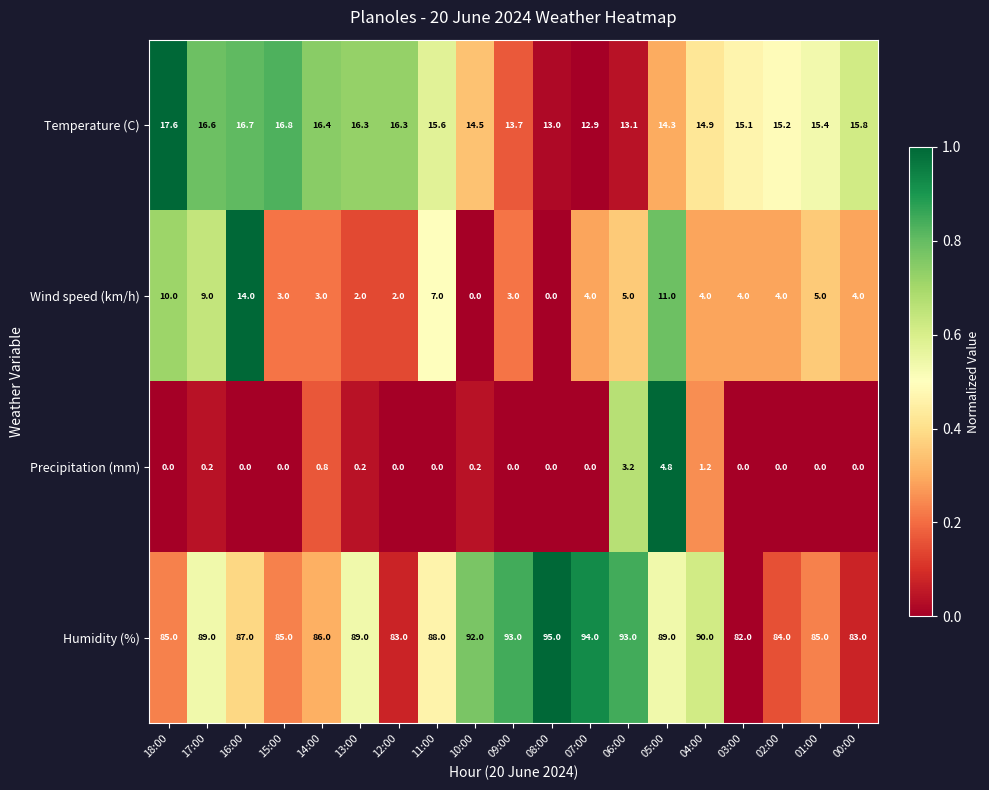

What is the total value across all series at 13:00?

107.5